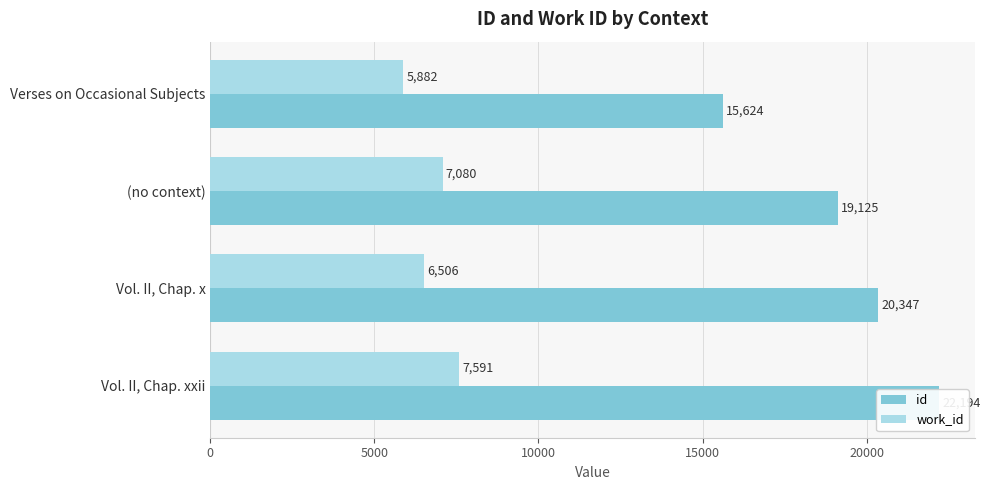

How many bars are there in total?

8